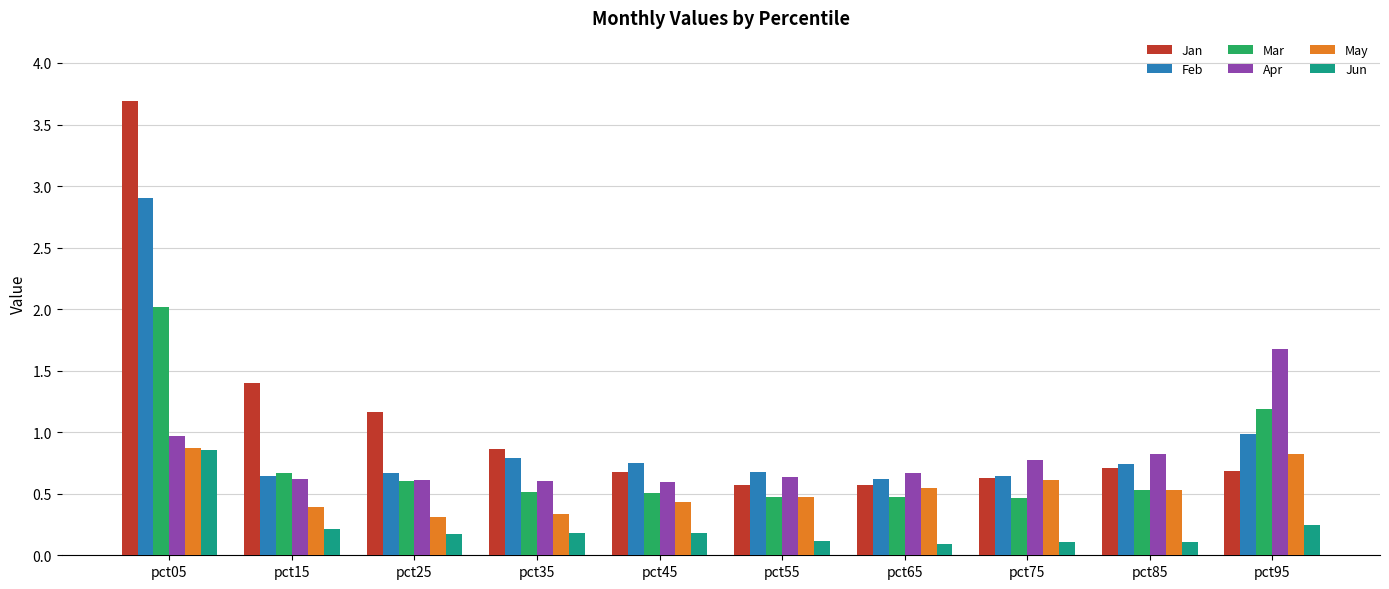

The value of Mar at pct75 is 0.6. True or false?

False